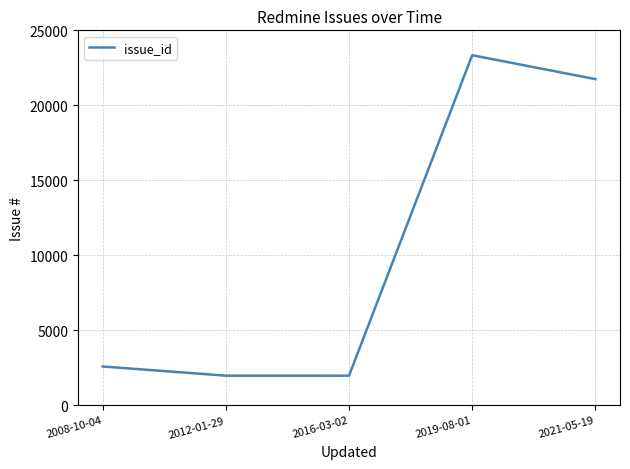

At which category does the data reach its first local peak?

2019-08-01